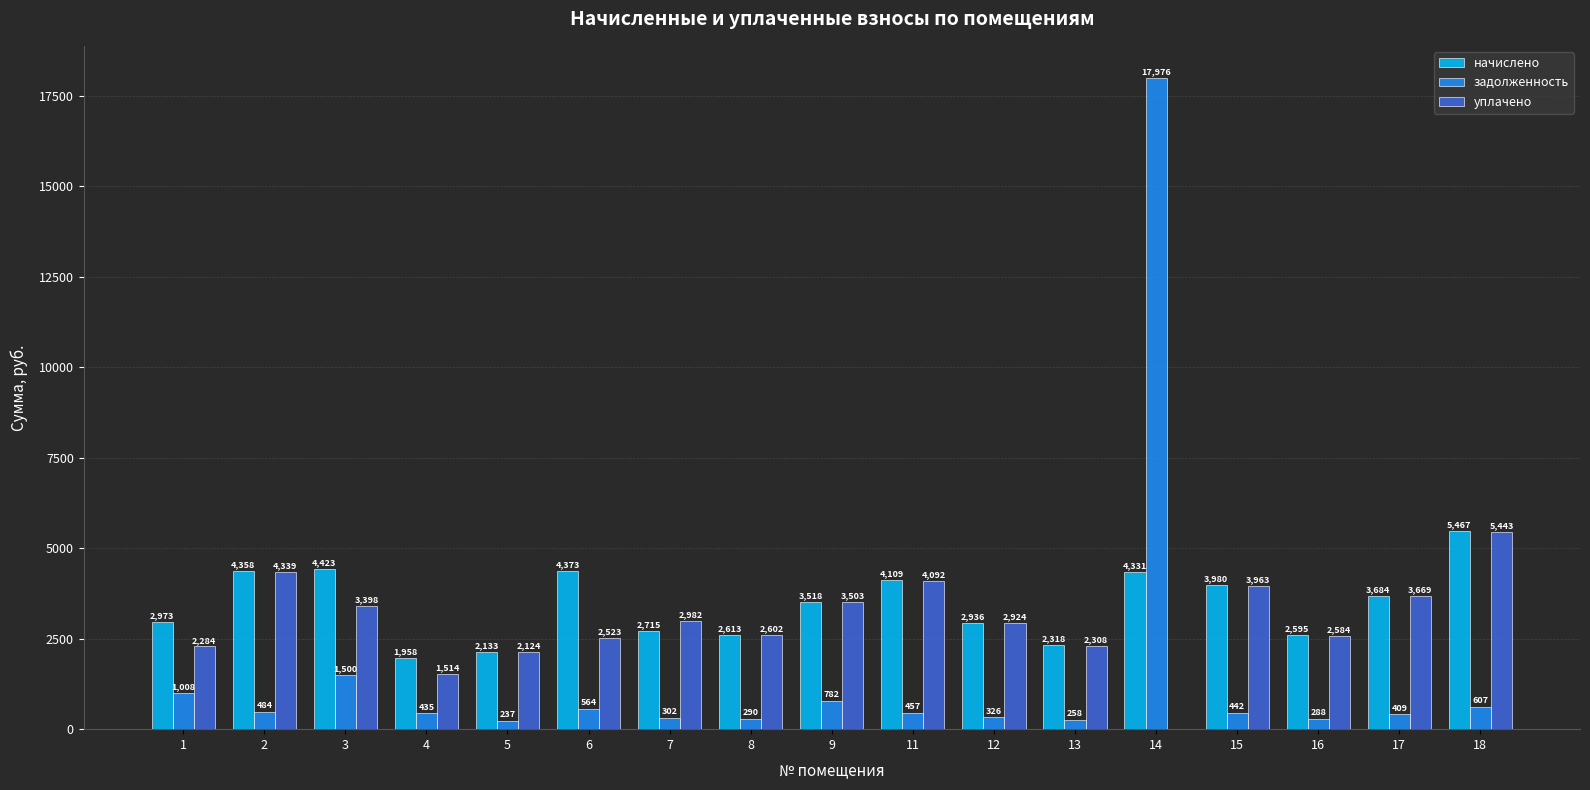

At which category is the sum across all series the highest?

14